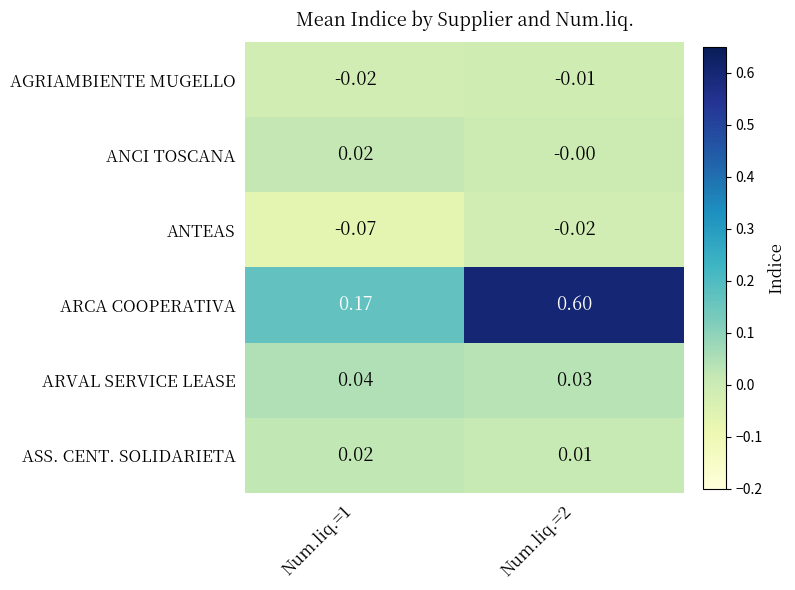

Rank the series at Num.liq.=2 from lowest to highest value.

ANTEAS, AGRIAMBIENTE MUGELLO, ANCI TOSCANA, ASS. CENT. SOLIDARIETA, ARVAL SERVICE LEASE, ARCA COOPERATIVA